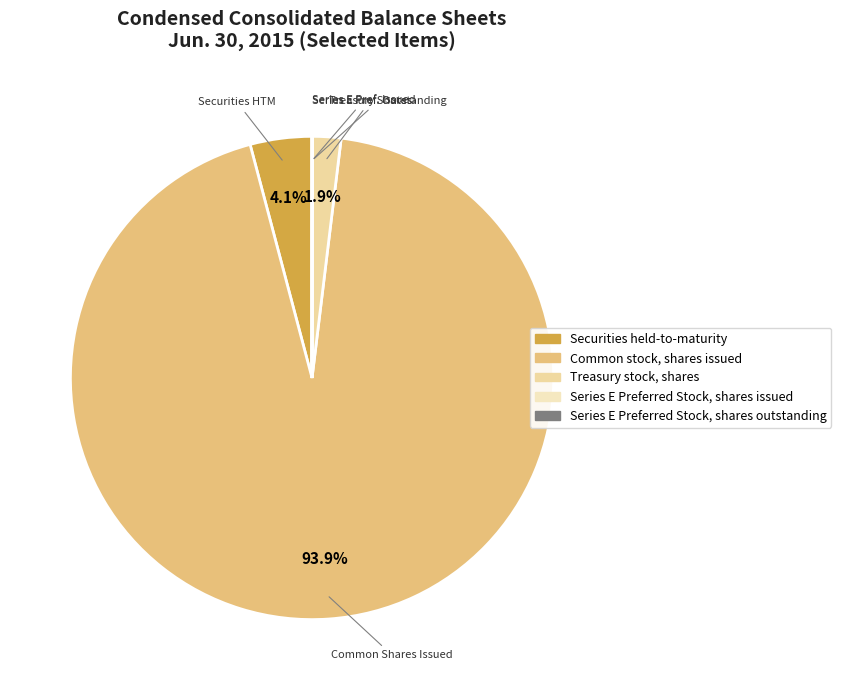

To the nearest percent, what is the combined percentage of Treasury stock, shares and Securities held-to-maturity?

6%